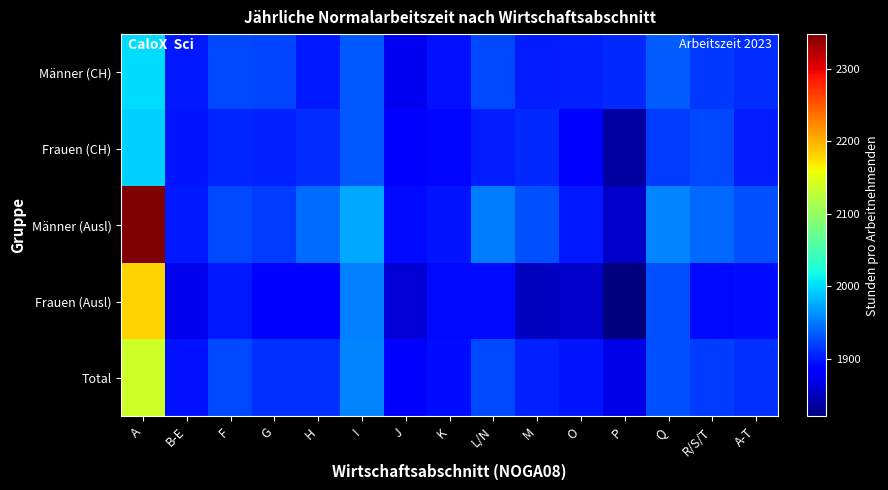

List the series in order of their peak value, lowest first.

Frauen (CH), Männer (CH), Total, Frauen (Ausl), Männer (Ausl)